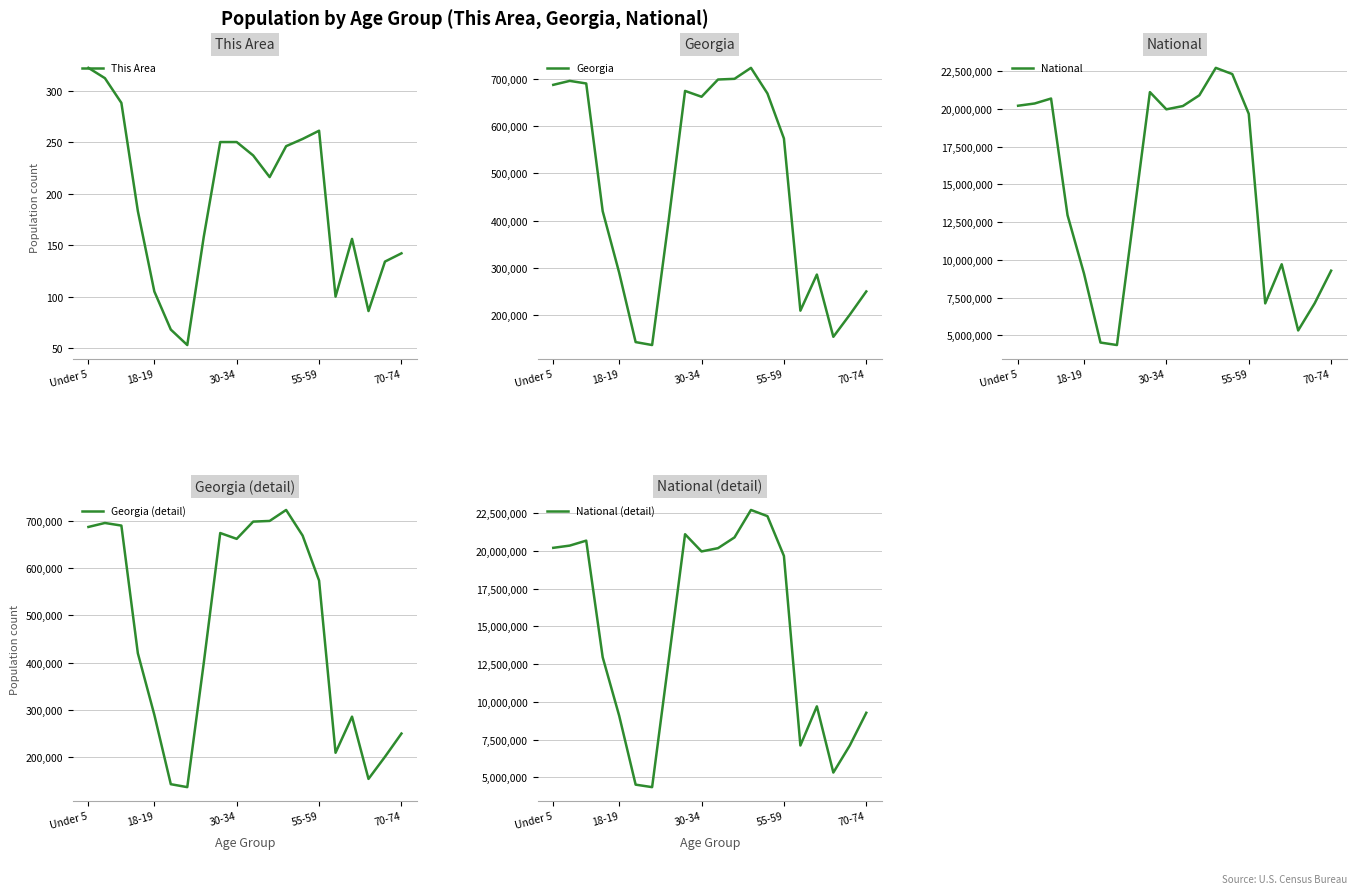

What is the sum of all This Area values?

3820